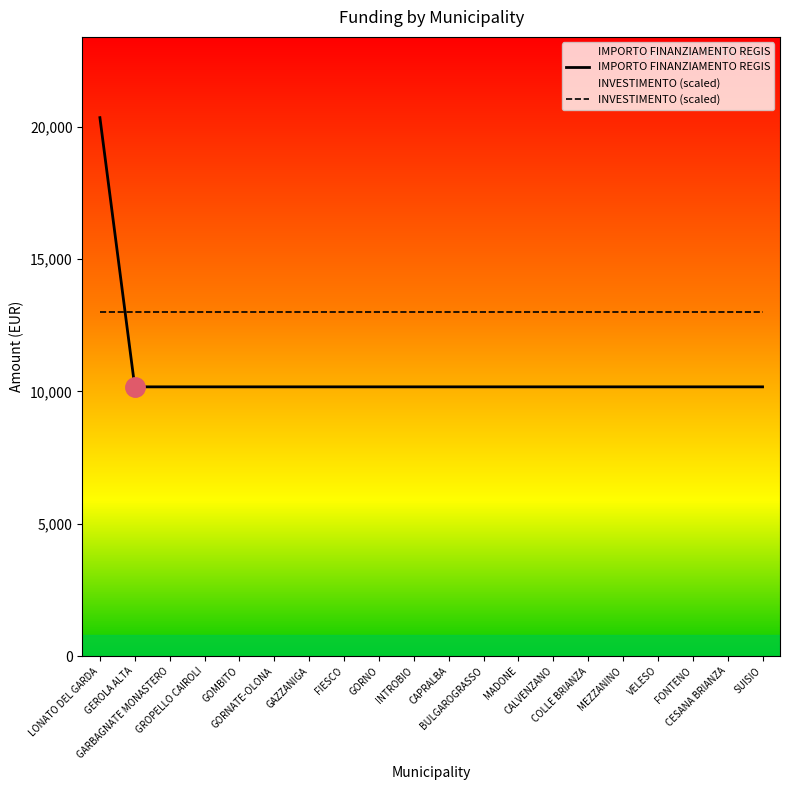

The INVESTIMENTO (scaled) series shows 17021 at GAZZANIGA. True or false?

False